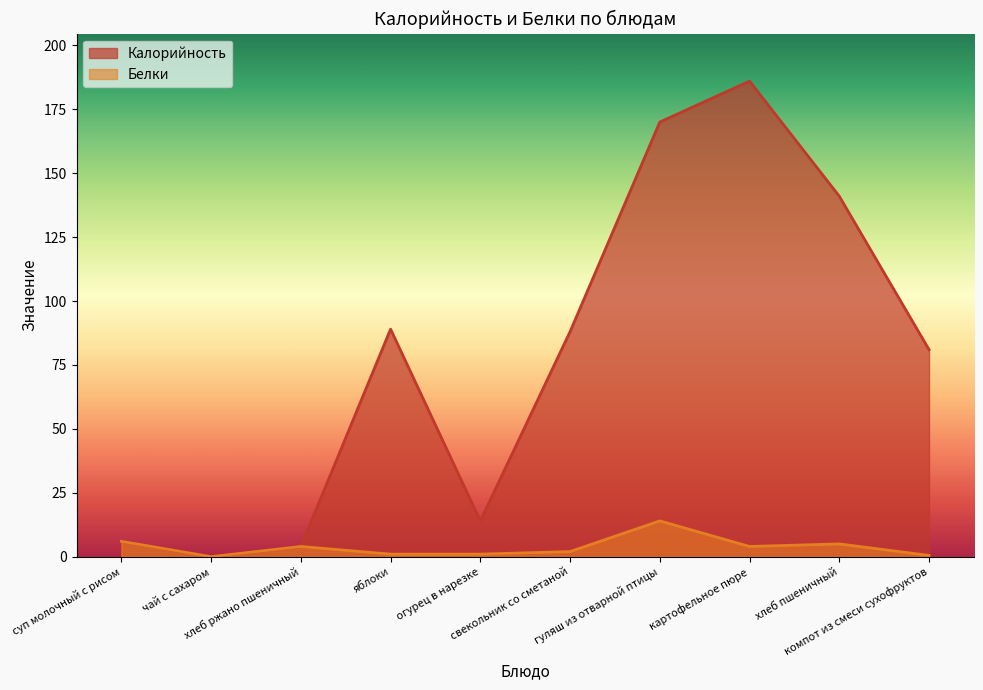

True or false: Калорийность has a value of 0.8 at хлеб ржано пшеничный.

False